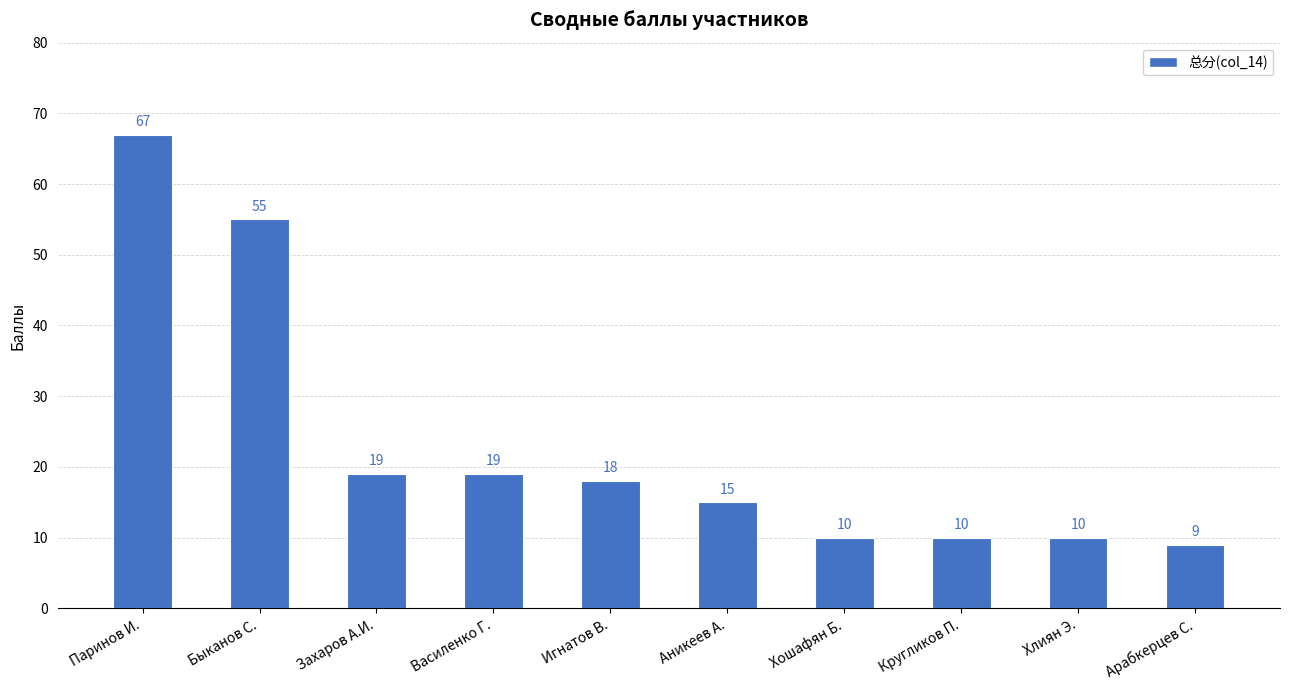

What value does the data have at Быканов С., to the nearest 5?

55